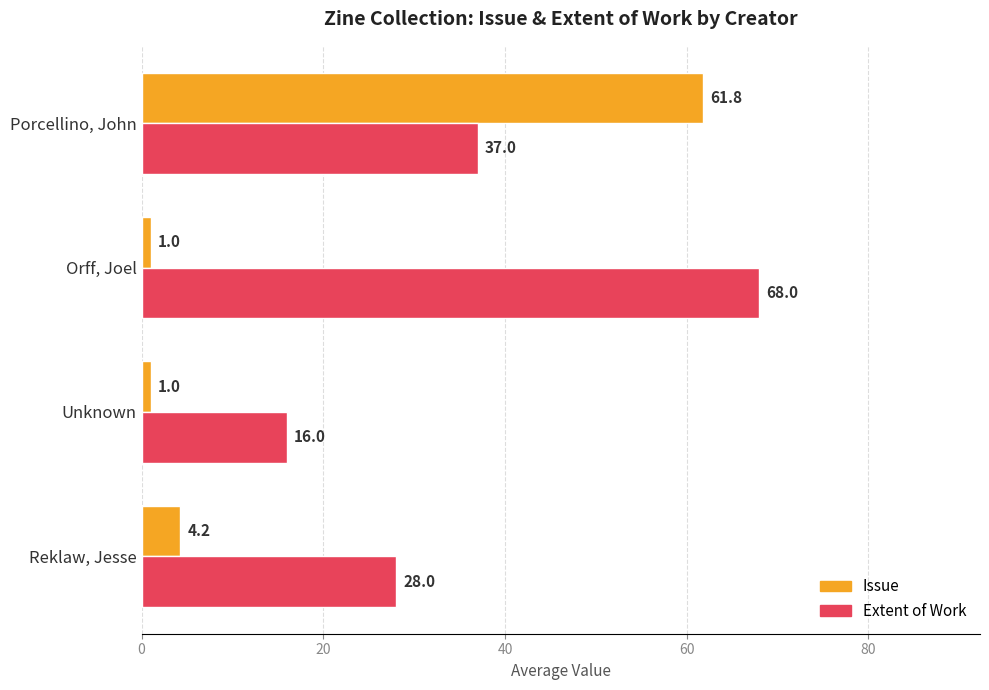

Between Unknown and Porcellino, John, which series saw the biggest shift?

Issue